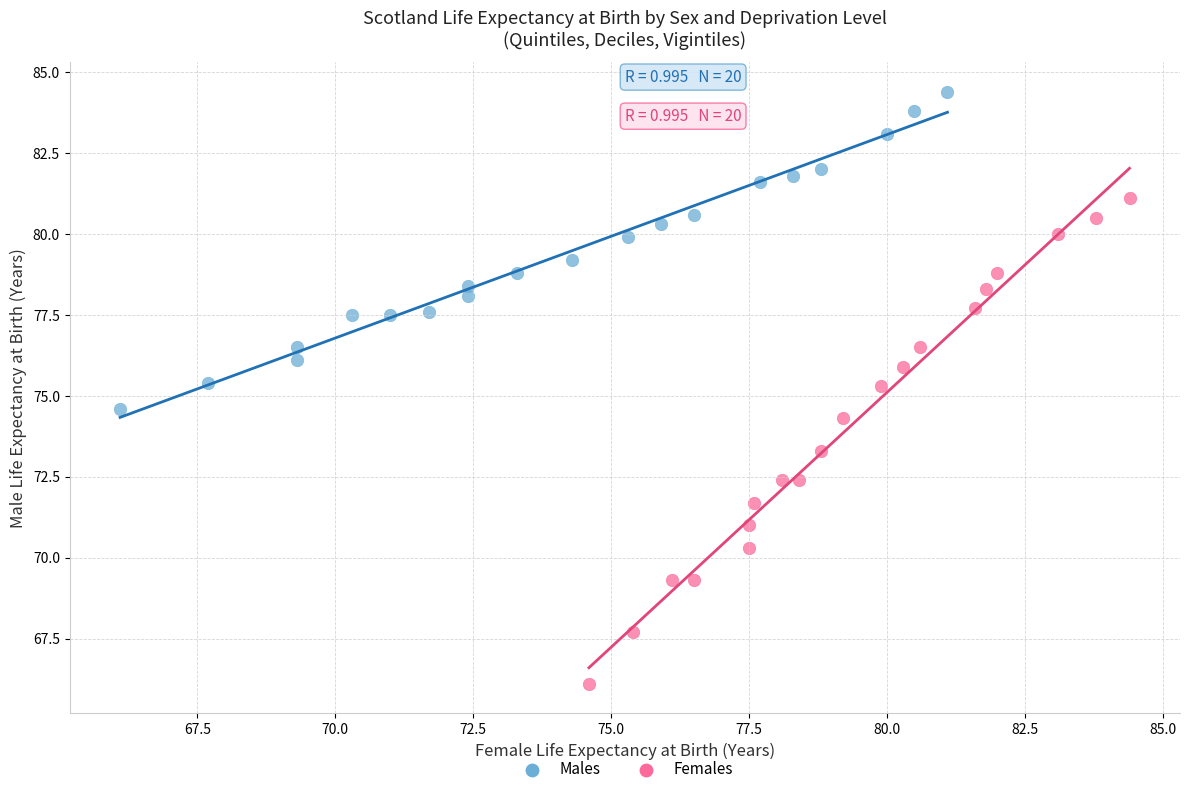

Which series has the largest Y range (max minus min)?

Females